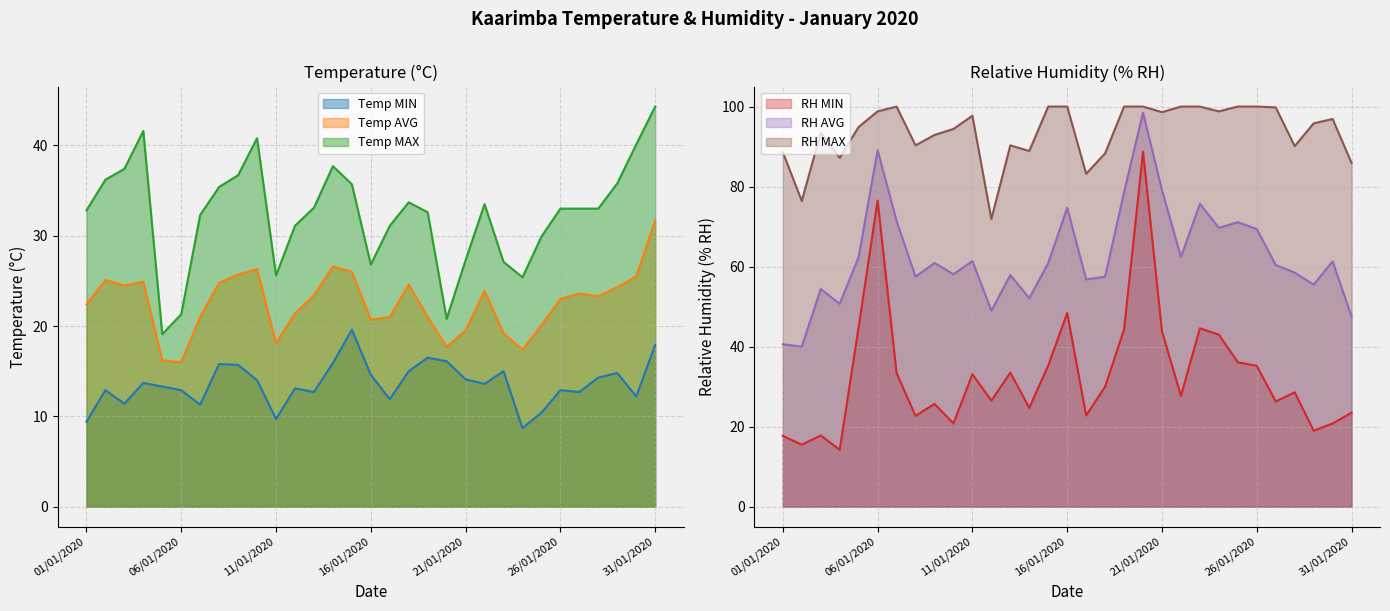

Reading left to right, transcribe all the data shown in this chart.

Temp MIN: 9.4	12.9	11.4	13.7	13.3	12.9	11.3	15.8	15.7	14.0	9.7	13.1	12.7	15.9	19.6	14.6	11.9	15.0	16.5	16.1	14.1	13.6	15.0	8.7	10.4	12.9	12.7	14.3	14.8	12.2	17.9
Temp AVG: 22.4	25.1	24.5	24.9	16.2	16.0	21.0	24.8	25.7	26.3	18.1	21.4	23.4	26.6	26.0	20.7	21.0	24.6	21.0	17.7	19.5	23.9	19.2	17.4	20.1	23.0	23.6	23.3	24.3	25.5	31.7
Temp MAX: 32.8	36.2	37.4	41.6	19.1	21.3	32.3	35.4	36.7	40.8	25.6	31.1	33.1	37.7	35.7	26.8	31.1	33.7	32.6	20.8	27.3	33.5	27.1	25.4	29.9	33.0	33.0	33.0	35.8	40.1	44.3
RH MIN: 17.7	15.5	17.8	14.2	44.9	76.5	33.4	22.7	25.7	20.8	33.1	26.5	33.5	24.7	35.3	48.4	22.8	30.0	44.3	88.7	43.8	27.7	44.6	43.0	36.1	35.2	26.3	28.6	19.0	20.8	23.5
RH AVG: 40.6	40.0	54.4	50.7	62.4	89.1	71.4	57.5	60.9	58.1	61.4	49.0	57.9	52.1	60.9	74.7	56.8	57.5	78.6	98.5	79.1	62.4	75.7	69.7	71.1	69.4	60.4	58.5	55.5	61.3	47.5
RH MAX: 88.6	76.4	93.5	87.2	94.9	98.8	100.0	90.3	92.9	94.4	97.7	71.9	90.3	88.9	100.0	100.0	83.2	88.3	100.0	100.0	98.6	100.0	100.0	98.8	100.0	100.0	99.8	90.1	95.8	96.9	85.9